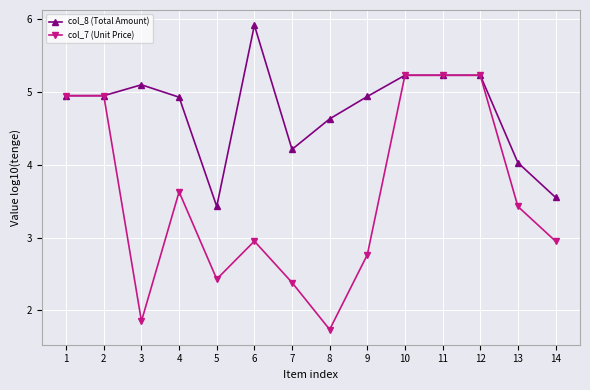

Rank the series by their average value, from highest to lowest.

col_8 (Total Amount), col_7 (Unit Price)